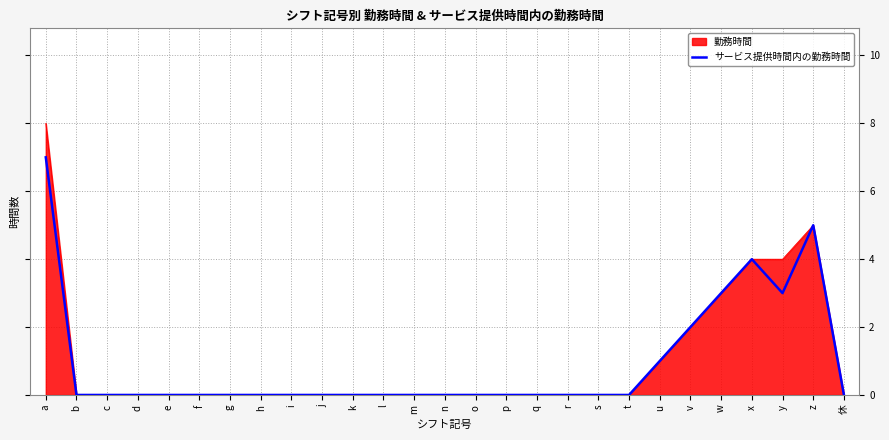

Is it true that サービス提供時間内の勤務時間 equals -5 at d?

False